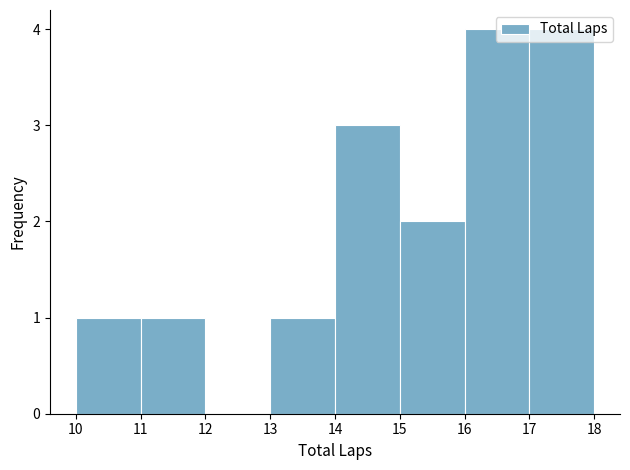

Reading left to right, list every bar in this chart as the range it spans on the x-axis followed by its height. The values are not printed on the chart, so give them approximately, as read against the axis.

10 to 11: 1
11 to 12: 1
12 to 13: 0
13 to 14: 1
14 to 15: 3
15 to 16: 2
16 to 17: 4
17 to 18: 4